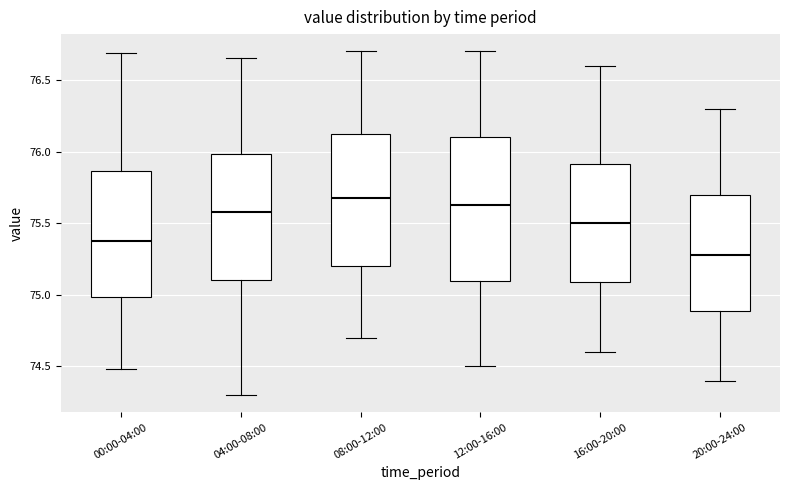

Which box has the highest median line?

08:00-12:00